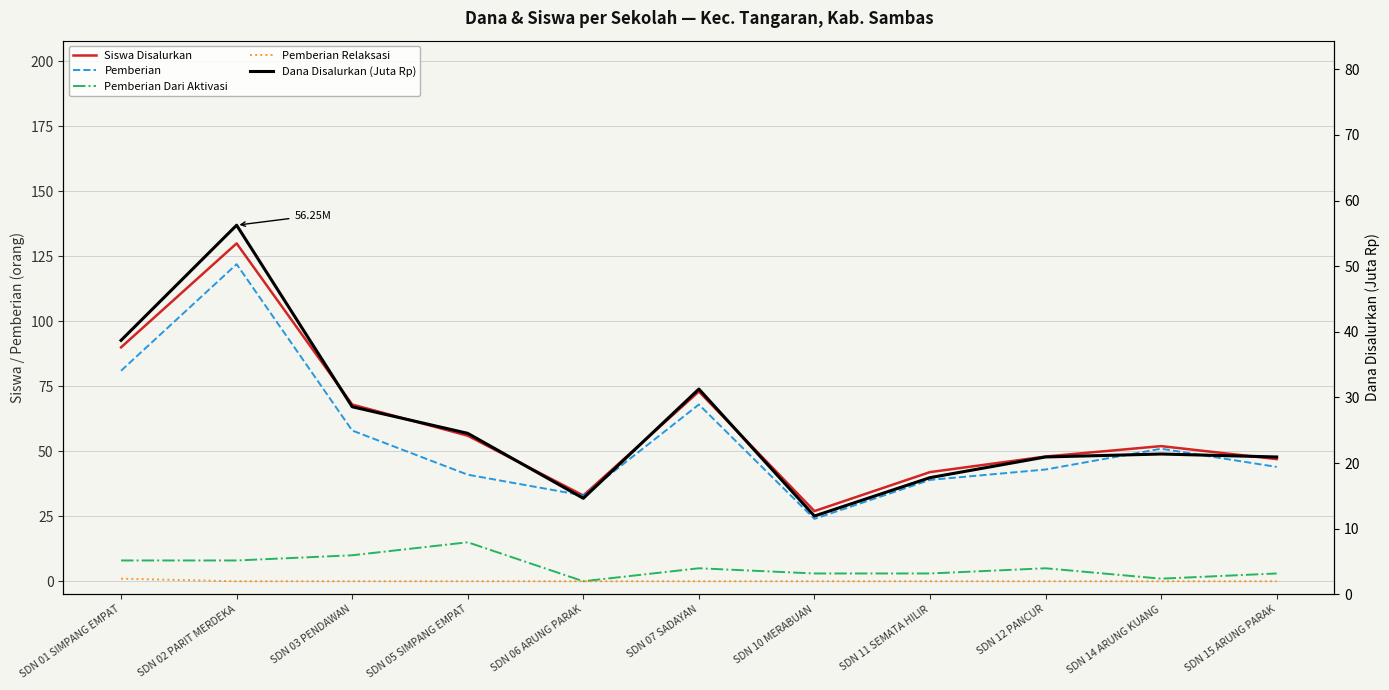

The value of Pemberian Dari Aktivasi at SDN 12 PANCUR is 8.4. True or false?

False